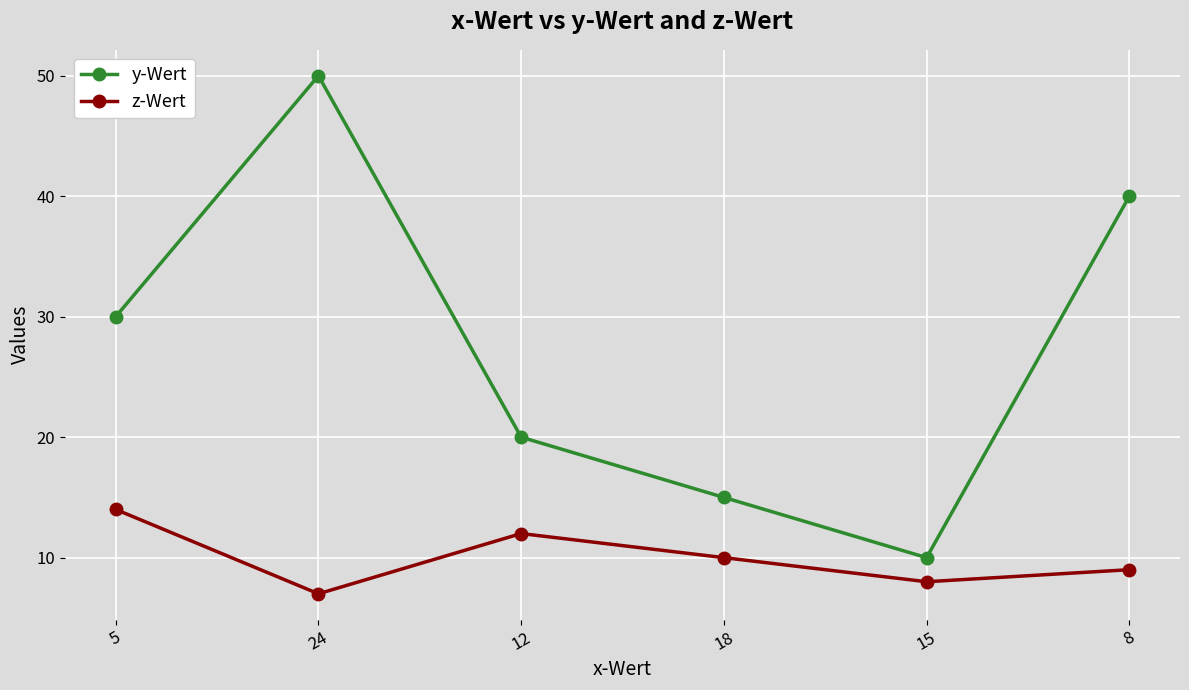

At which label does z-Wert reach its minimum?

24